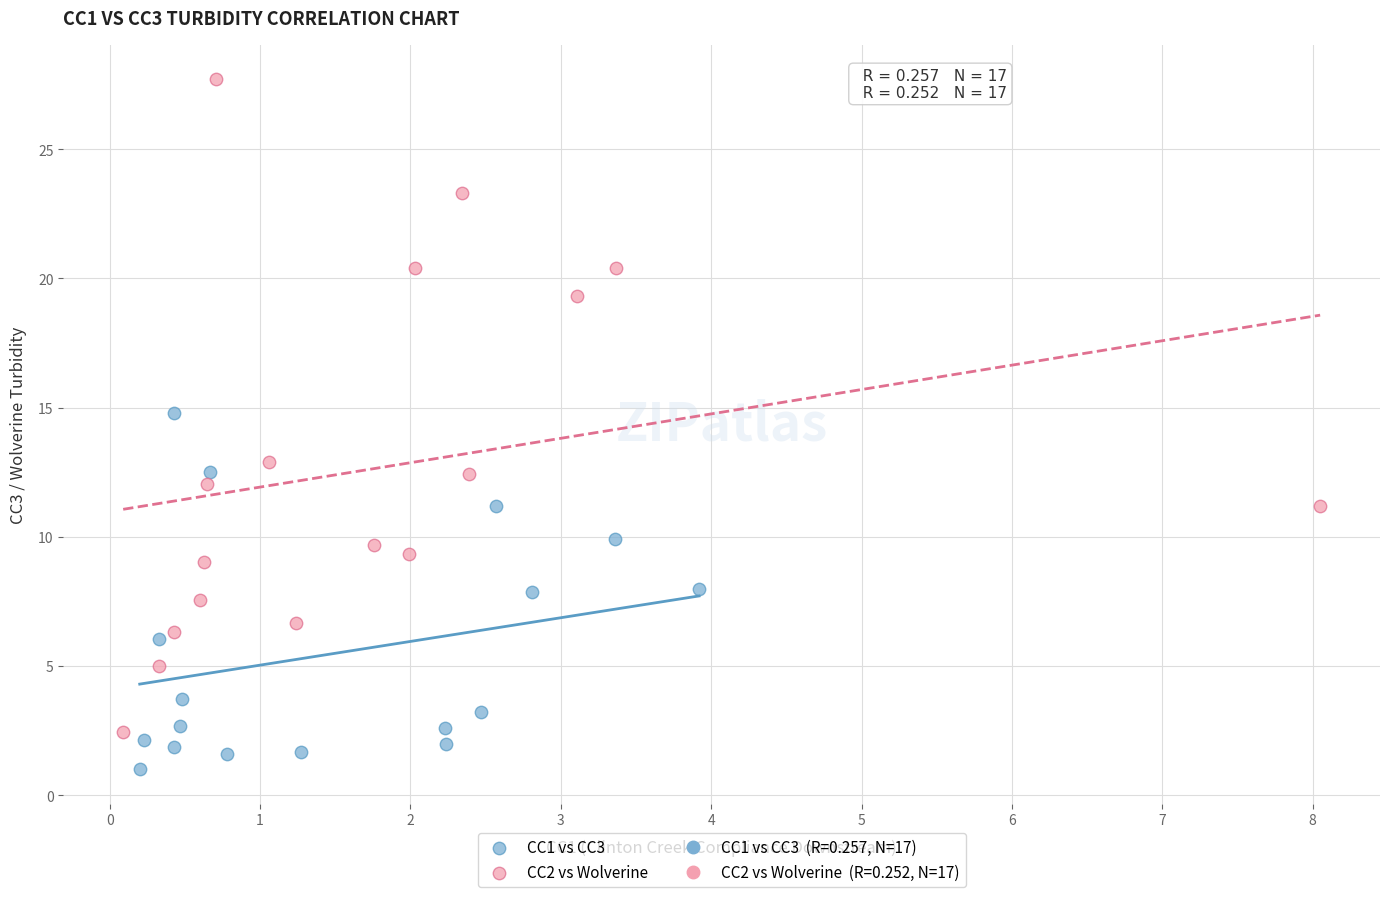

Which series contains the lowest Y value?

CC1 vs CC3